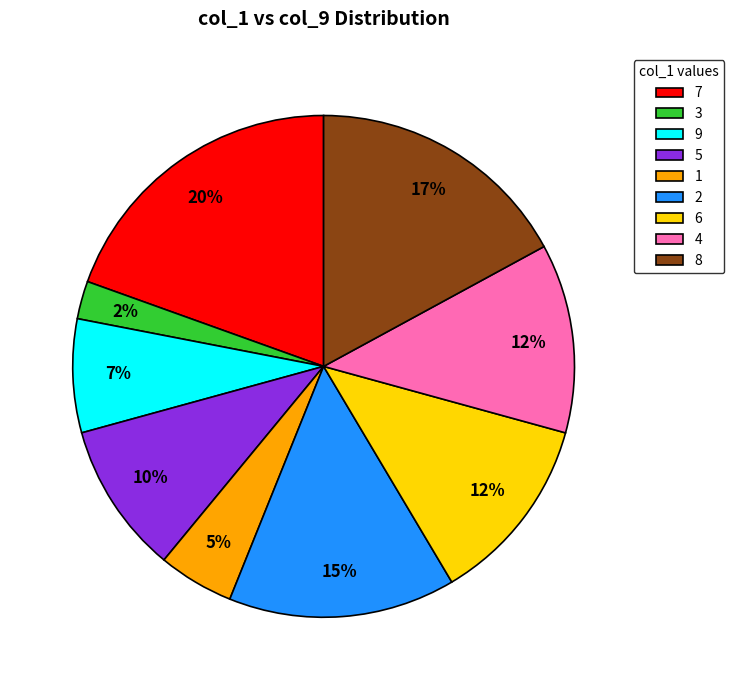

To the nearest percent, what is the difference between the 5 and 1 slice percentages?

5%